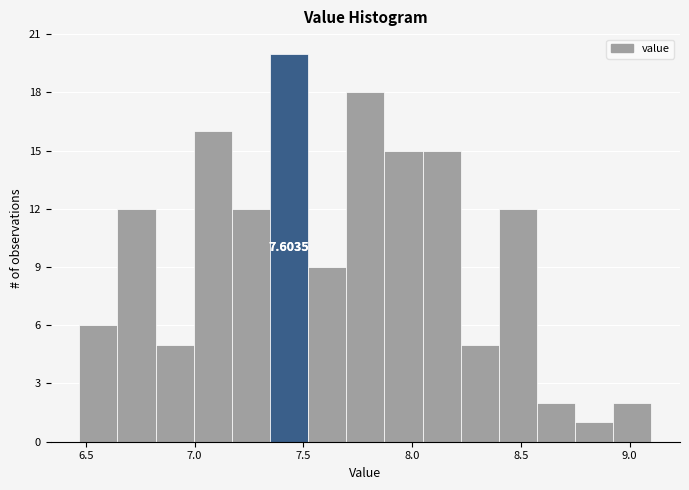

Around what value on the x-axis is the tallest bar? Give the approximate position of its centre, as read against the axis.

7.45